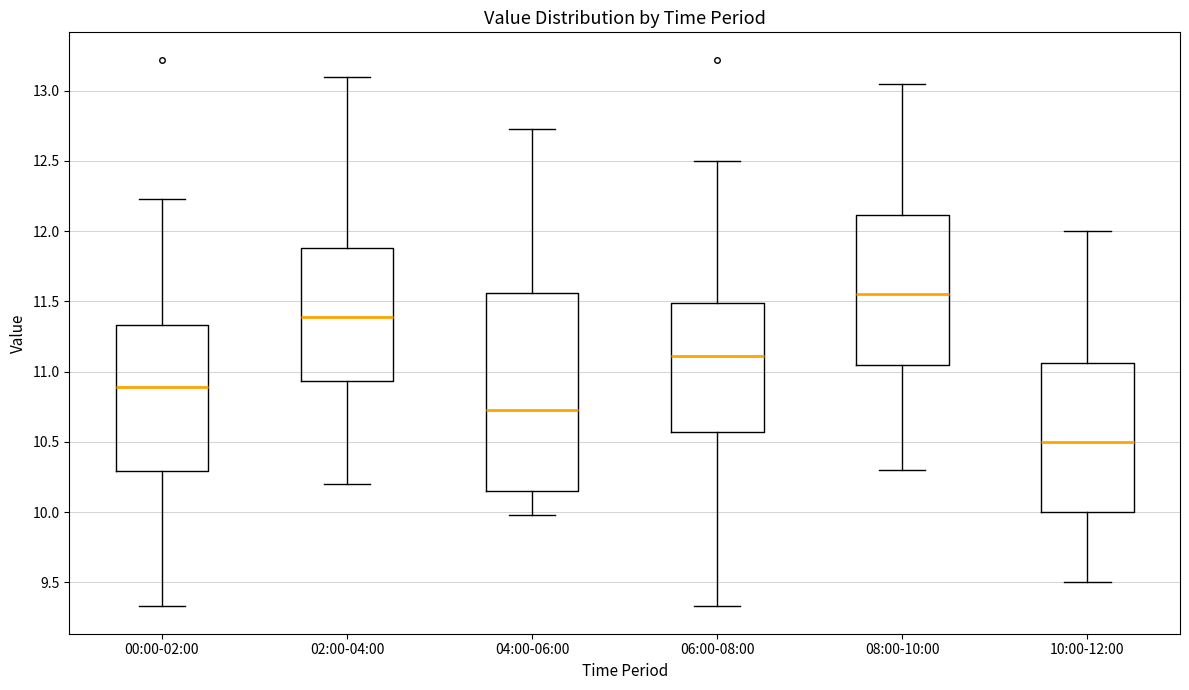

Which box's median line is the highest?

08:00-10:00